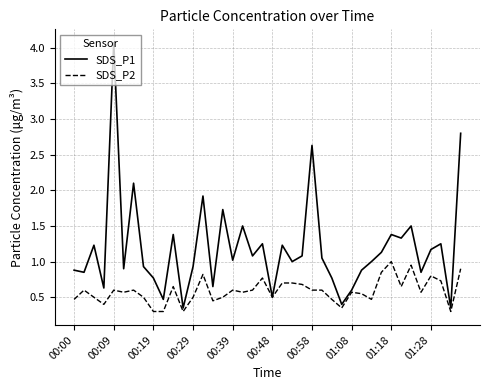

What are all the series names shown in the legend?

SDS_P1, SDS_P2